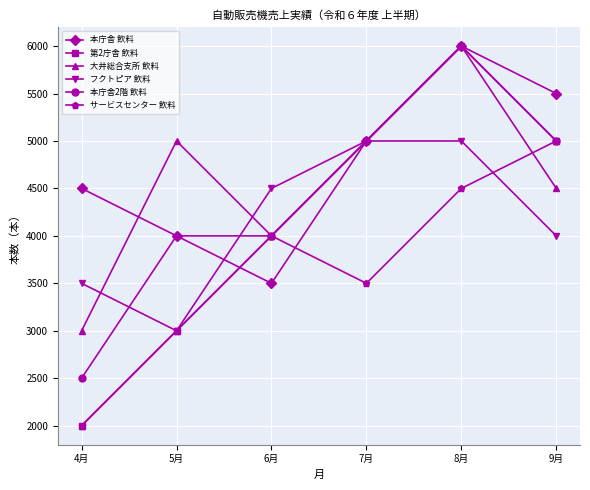

How many distinct data groups are displayed?

6